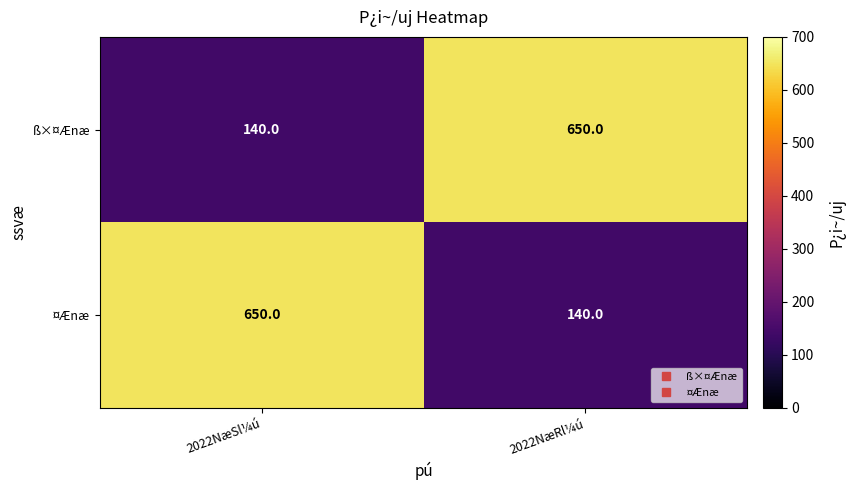

What is the approximate value of ¤Ænæ at 2022NæRl¼ú?

140